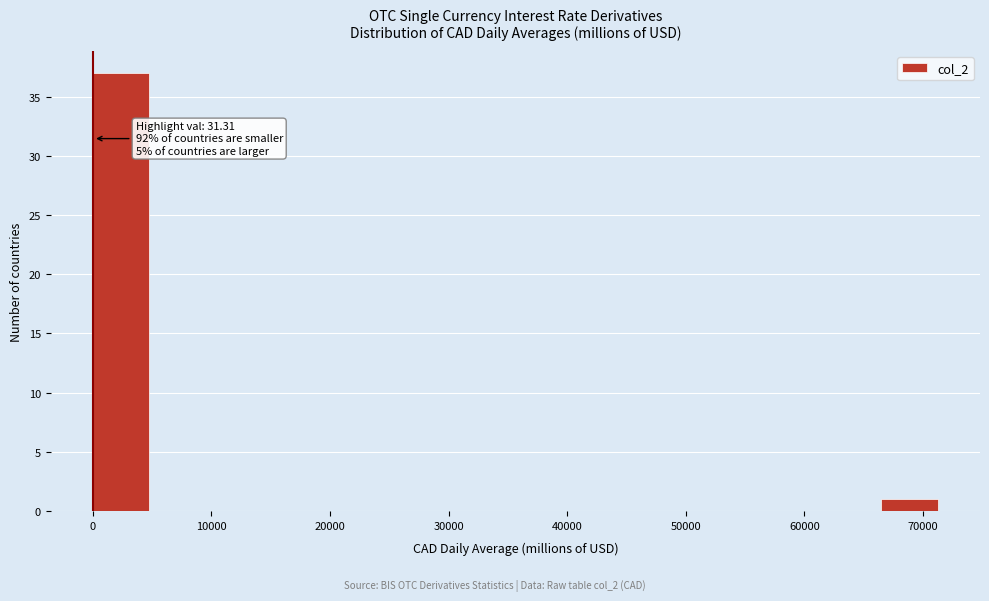

Which range on the x-axis has the tallest bar?

0 to 5000